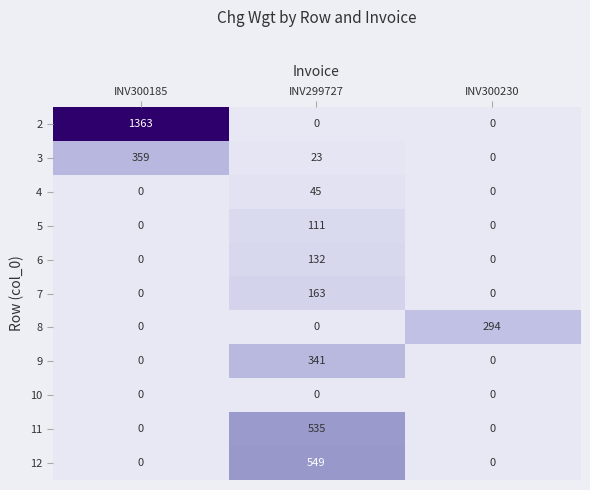

What is the difference between the maximum and minimum values in the 3 series?

359